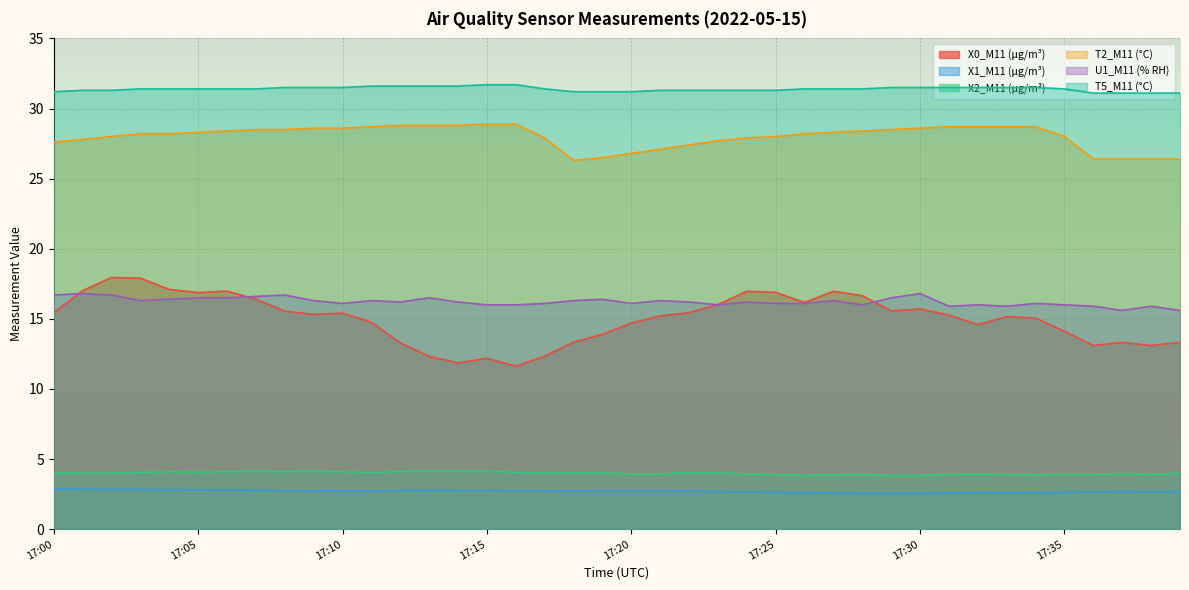

What is the maximum value shown in the chart?

31.7